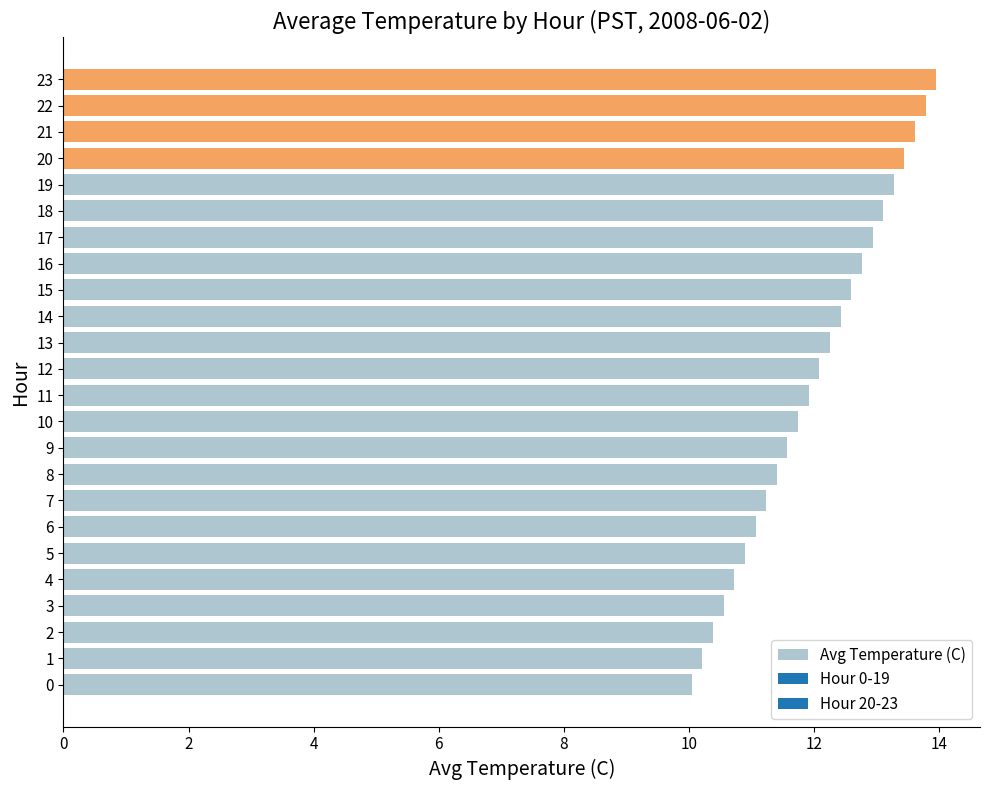

Approximately how many times larger is the value at 20 compared to 6?

1.2